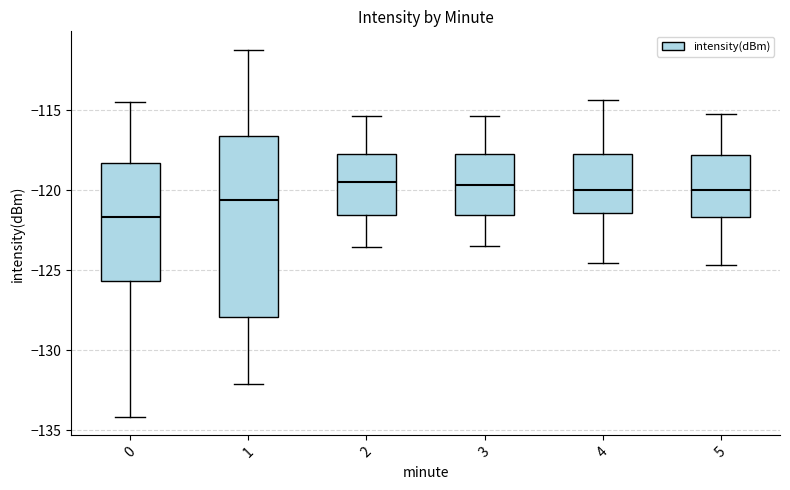

Reading left to right, transcribe this box plot: for each box, give where its median line is, the range the box spans, and where its two whiskers end, as read against the y-axis. The values are not printed on the chart, so give them approximately, as read against the axis.

0: median -121.5, box -125.5 to -118.5, whiskers -134.0 to -114.5
1: median -120.5, box -128.0 to -116.5, whiskers -132.0 to -111.0
2: median -119.5, box -121.5 to -117.5, whiskers -123.5 to -115.5
3: median -119.5, box -121.5 to -117.5, whiskers -123.5 to -115.5
4: median -120.0, box -121.5 to -117.5, whiskers -124.5 to -114.5
5: median -120.0, box -121.5 to -118.0, whiskers -124.5 to -115.0